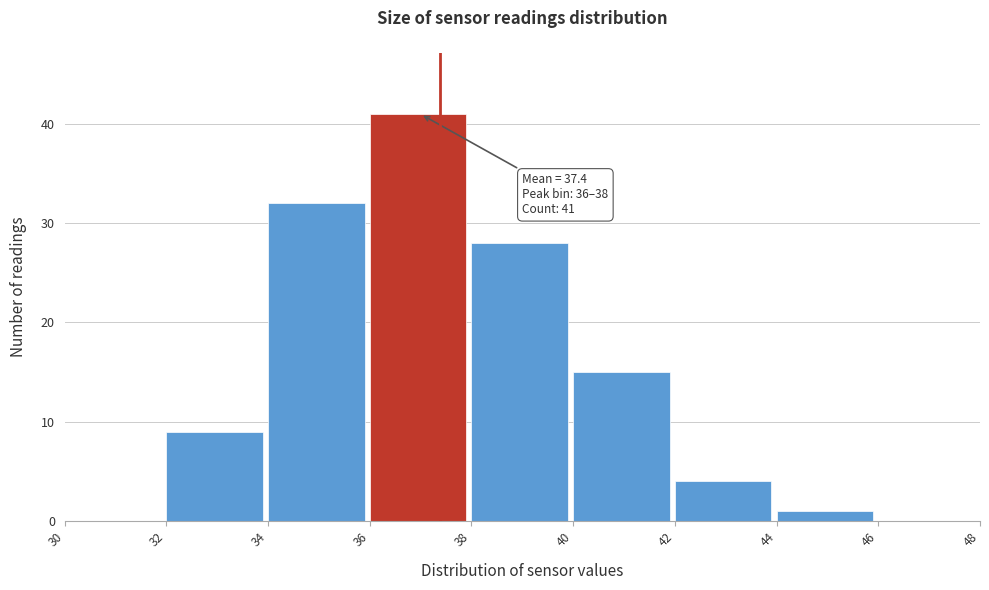

Which range on the x-axis has the tallest bar?

36 to 38